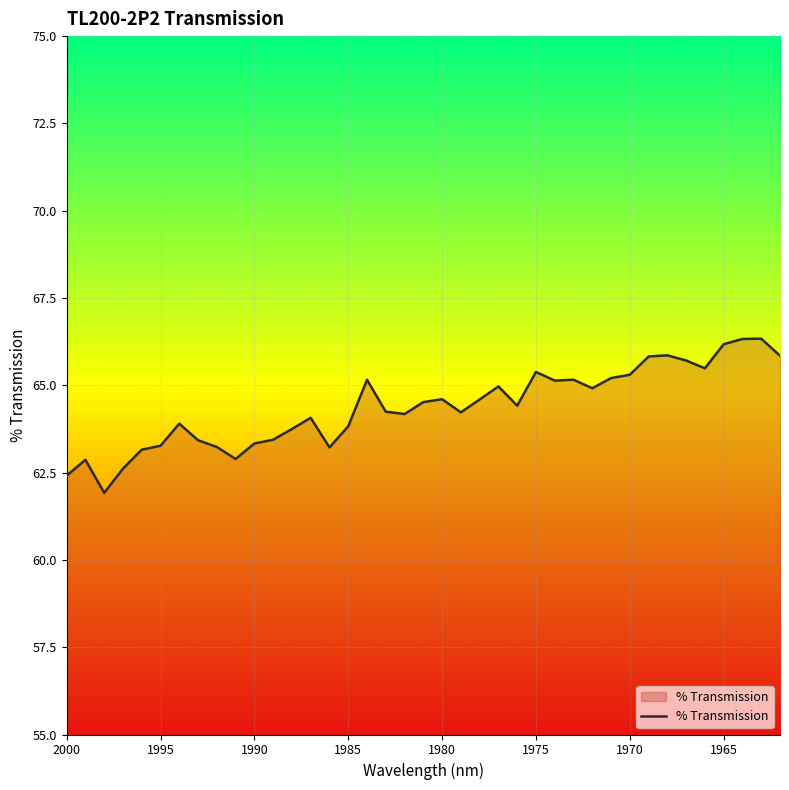

True or false: the data shows 85.9 at 2000.

False